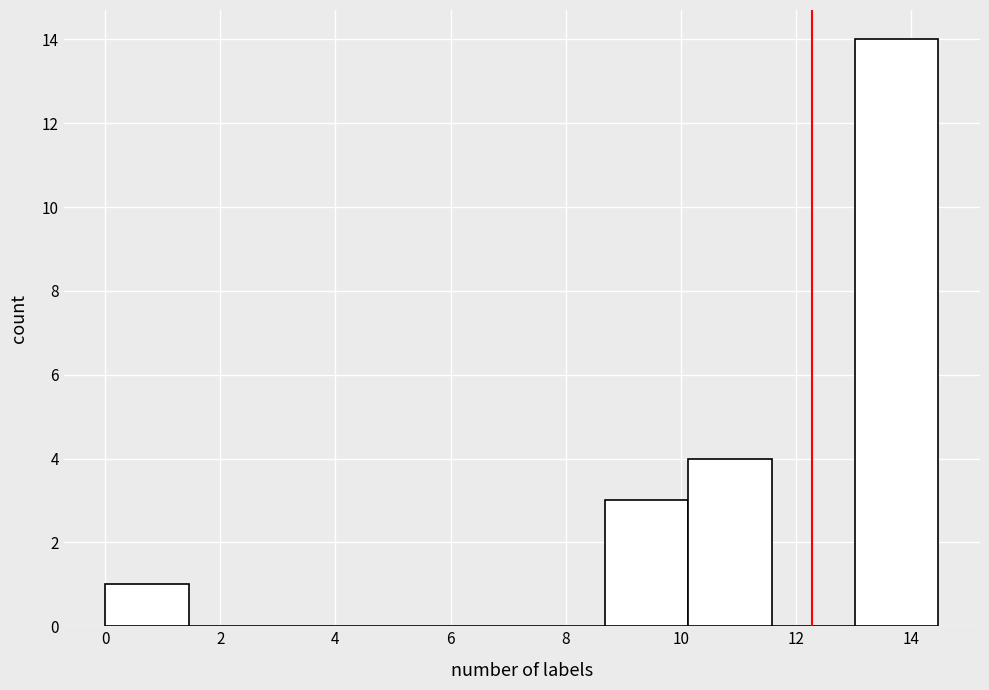

How tall is the bar that spans 8.6 to 10.2 on the x-axis? Neither the bar edges nor the heights are printed on the chart, so give them approximately, as read against the axes.

3